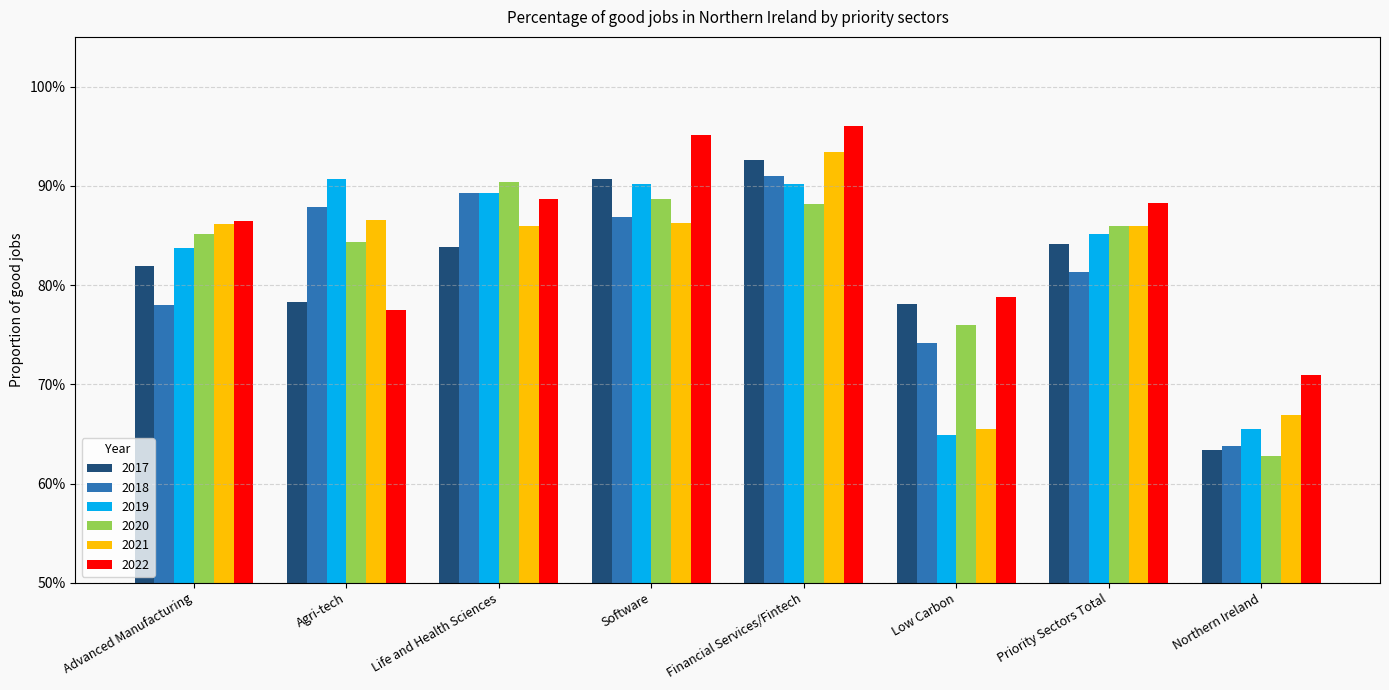

Reading right to left, what are all the values shown in this chart?

2017: Northern Ireland=0.6	Priority Sectors Total=0.8	Low Carbon=0.8	Financial Services/Fintech=0.9	Software=0.9	Life and Health Sciences=0.8	Agri-tech=0.8	Advanced Manufacturing=0.8
2018: Northern Ireland=0.6	Priority Sectors Total=0.8	Low Carbon=0.7	Financial Services/Fintech=0.9	Software=0.9	Life and Health Sciences=0.9	Agri-tech=0.9	Advanced Manufacturing=0.8
2019: Northern Ireland=0.7	Priority Sectors Total=0.9	Low Carbon=0.6	Financial Services/Fintech=0.9	Software=0.9	Life and Health Sciences=0.9	Agri-tech=0.9	Advanced Manufacturing=0.8
2020: Northern Ireland=0.6	Priority Sectors Total=0.9	Low Carbon=0.8	Financial Services/Fintech=0.9	Software=0.9	Life and Health Sciences=0.9	Agri-tech=0.8	Advanced Manufacturing=0.9
2021: Northern Ireland=0.7	Priority Sectors Total=0.9	Low Carbon=0.7	Financial Services/Fintech=0.9	Software=0.9	Life and Health Sciences=0.9	Agri-tech=0.9	Advanced Manufacturing=0.9
2022: Northern Ireland=0.7	Priority Sectors Total=0.9	Low Carbon=0.8	Financial Services/Fintech=1.0	Software=1.0	Life and Health Sciences=0.9	Agri-tech=0.8	Advanced Manufacturing=0.9